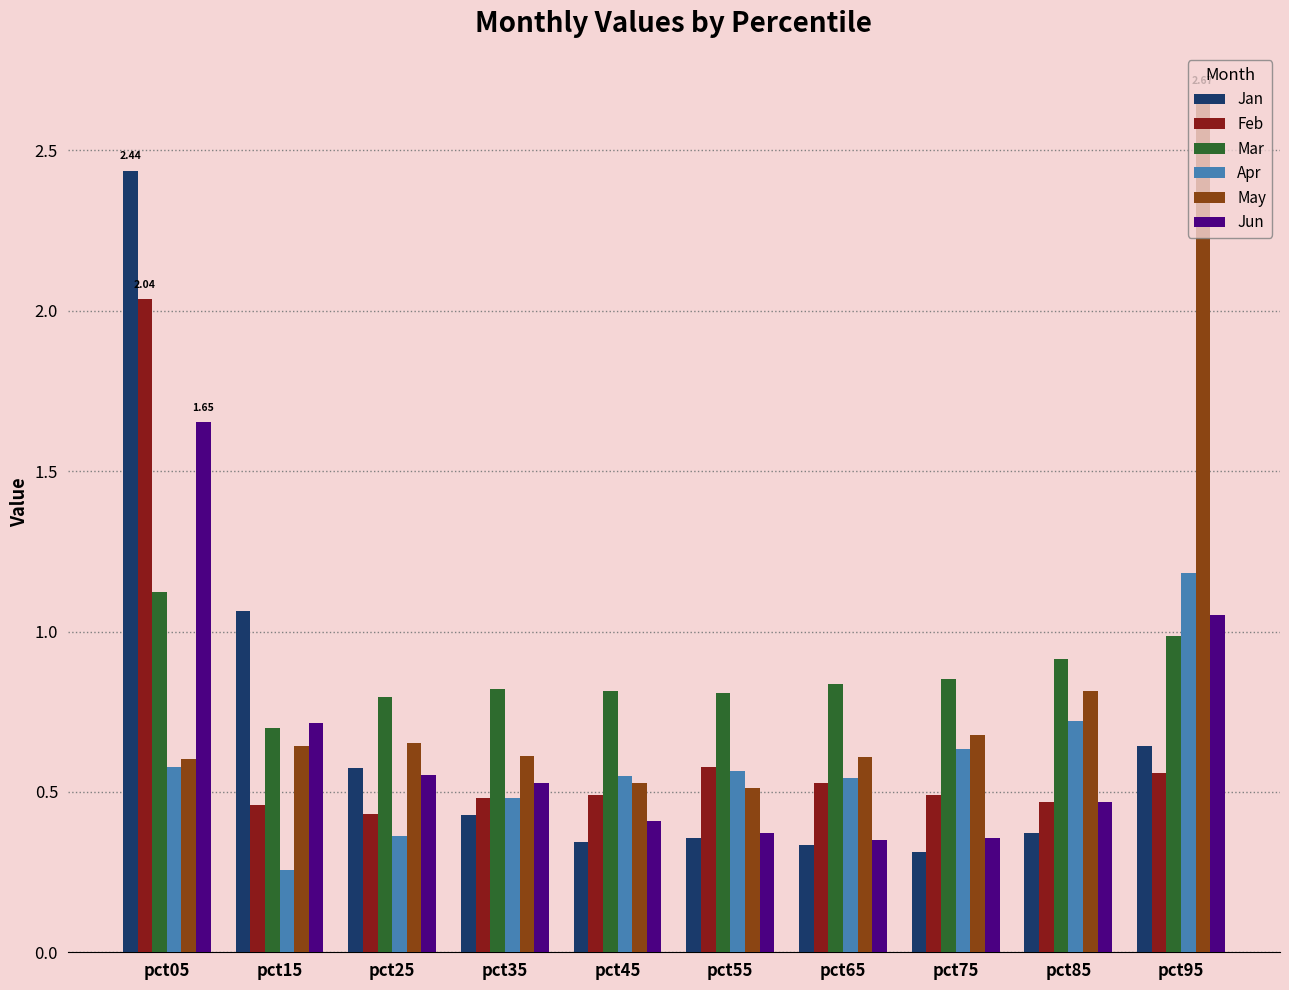

Which category has the lowest value in the Jan series?

pct75